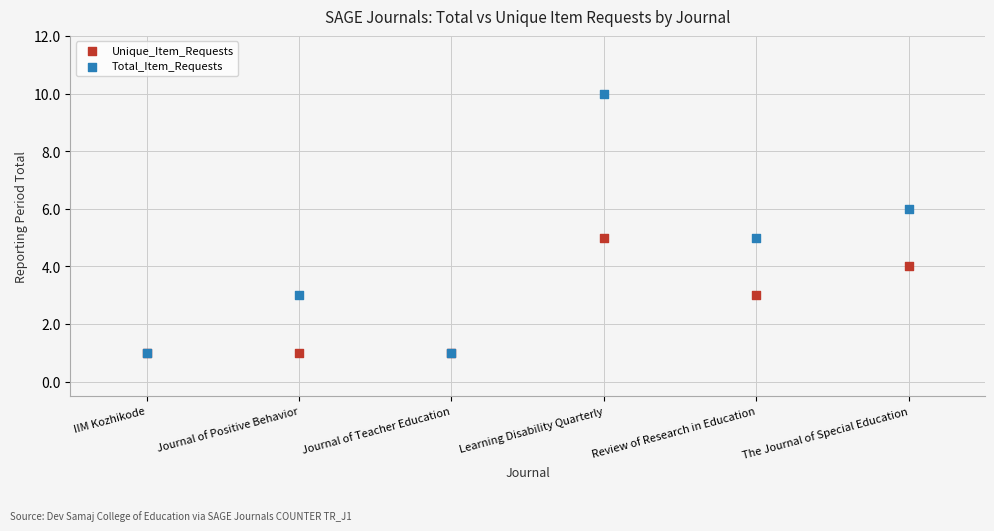

Which series reaches the maximum Y coordinate?

Total_Item_Requests